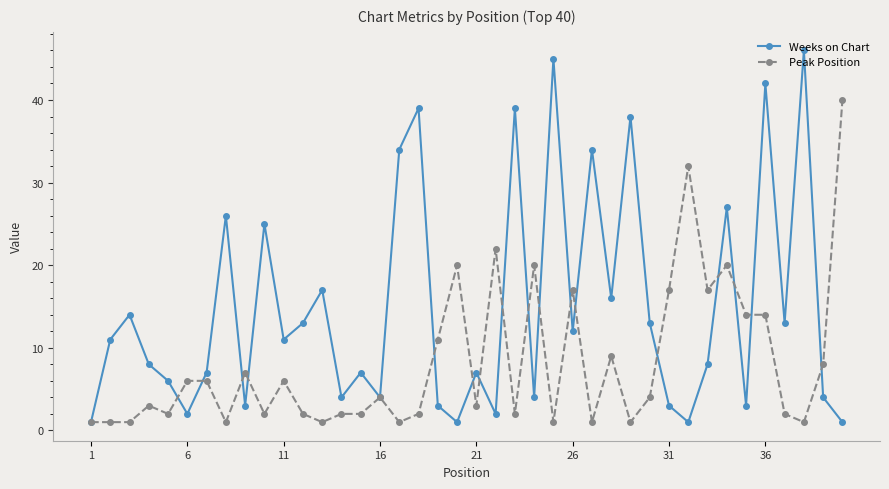

Does the chart display data point markers on the line(s)?

Yes